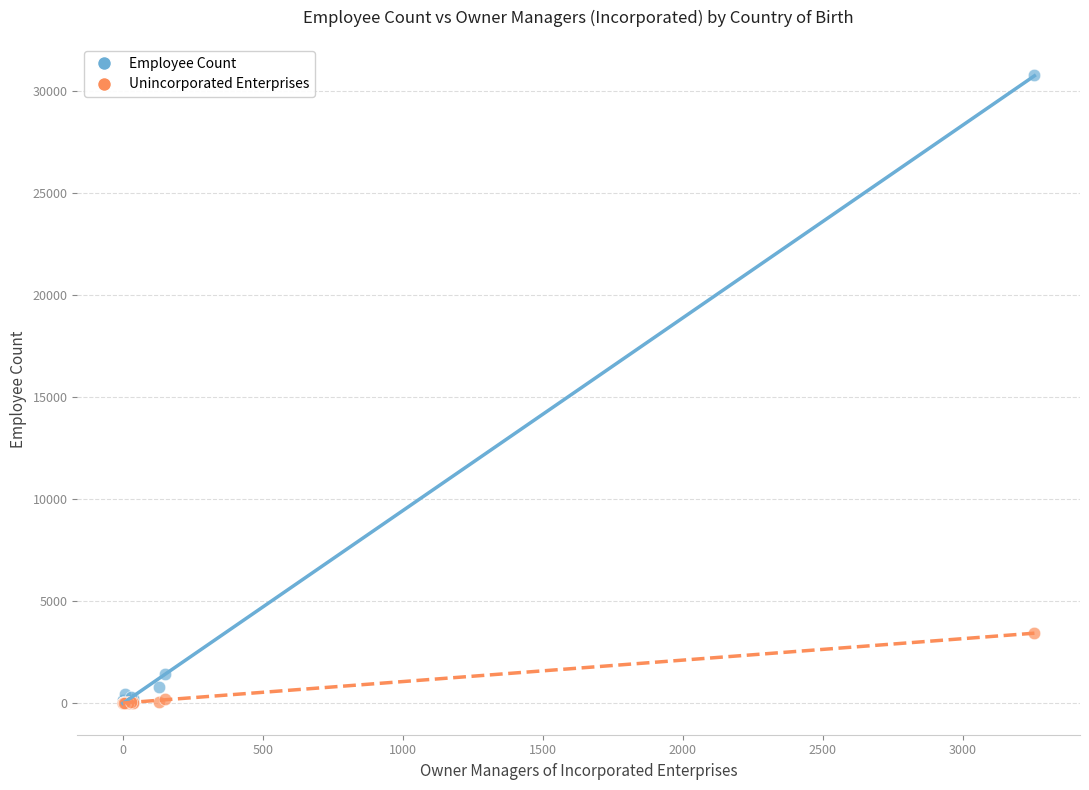

Across all series, what Y value is closest to 15384?

3426